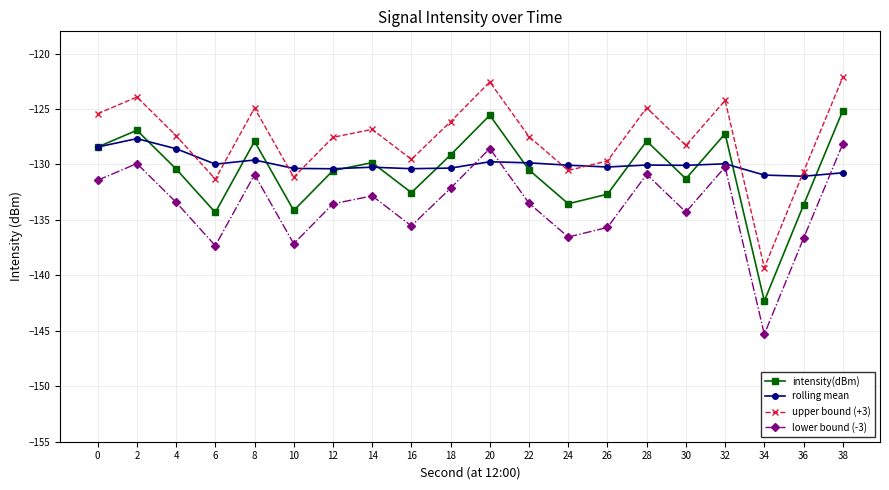

What is the lowest value of the rolling mean series?

-131.1